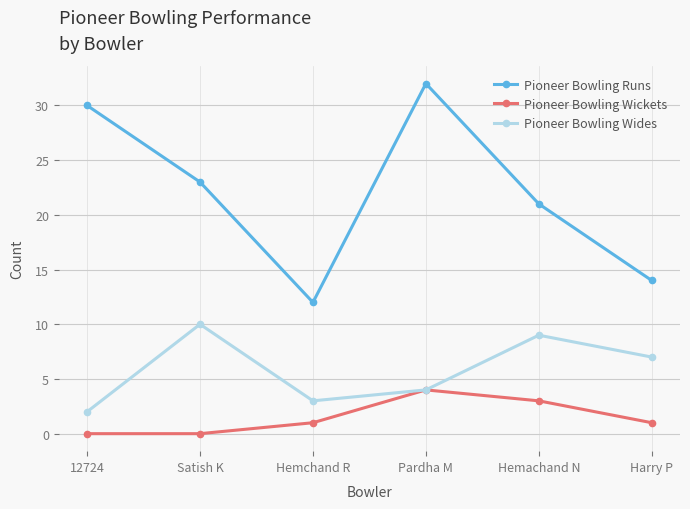

What is the lowest value of the Pioneer Bowling Wides series?

2